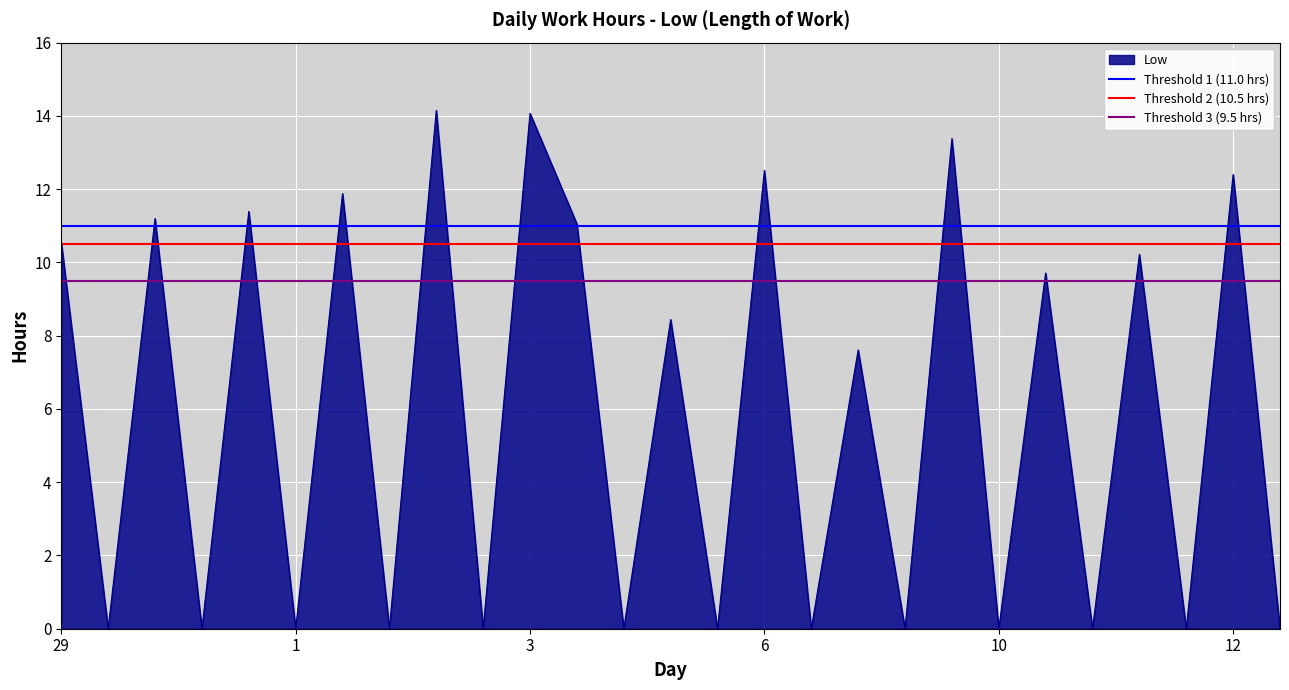

The value of Low at 3 is 22.8. True or false?

False